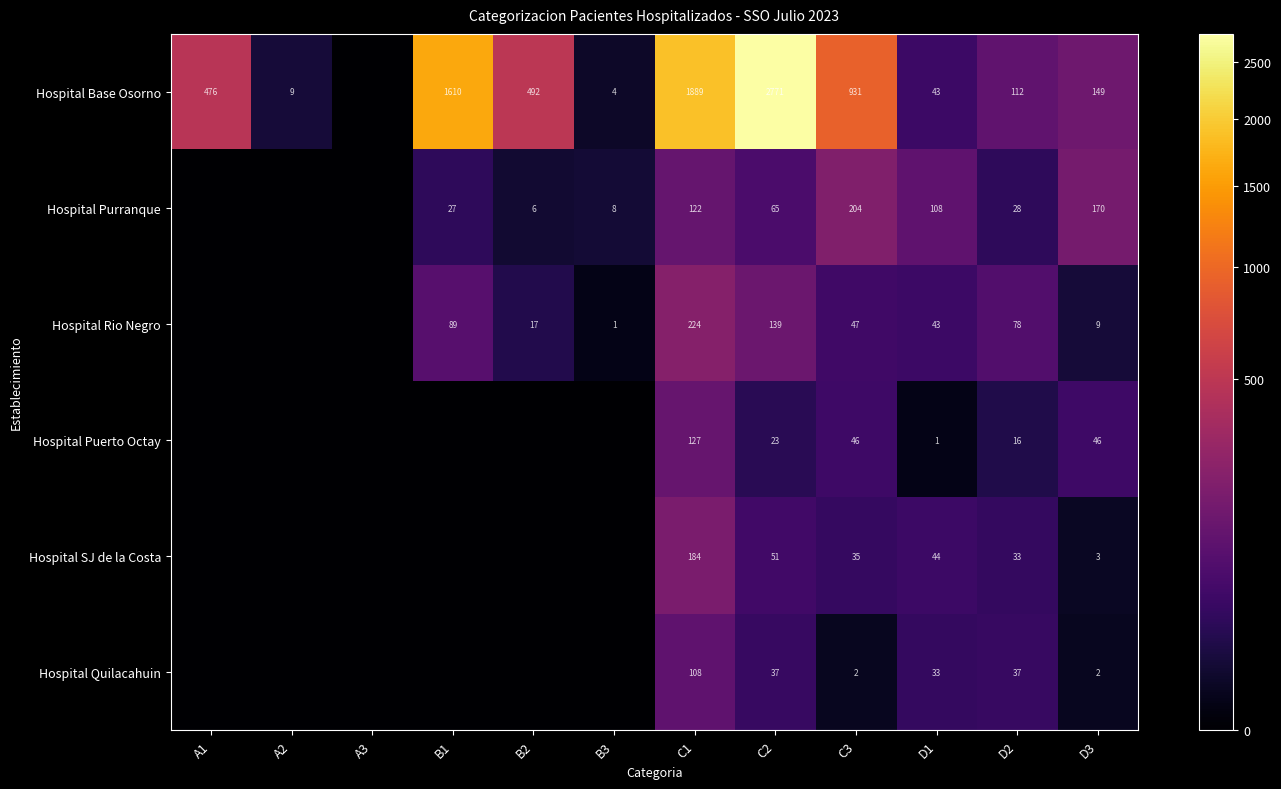

Which label corresponds to the largest value in the chart?

C2